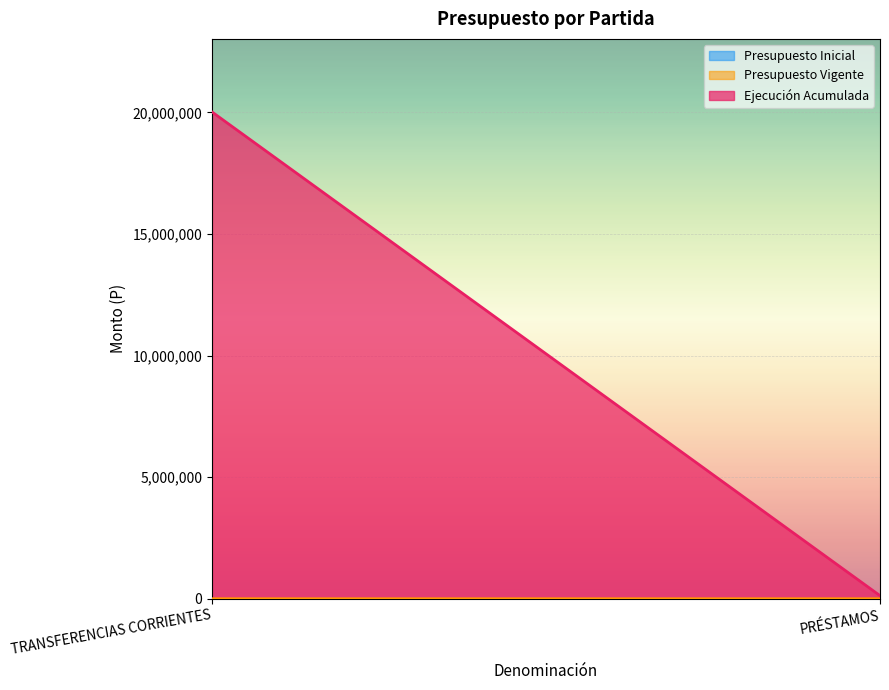

Reading left to right, transcribe all the data shown in this chart.

Presupuesto Inicial: TRANSFERENCIAS CORRIENTES=0	PRÉSTAMOS=0
Presupuesto Vigente: TRANSFERENCIAS CORRIENTES=70	PRÉSTAMOS=60
Ejecución Acumulada: TRANSFERENCIAS CORRIENTES=20019947	PRÉSTAMOS=127493